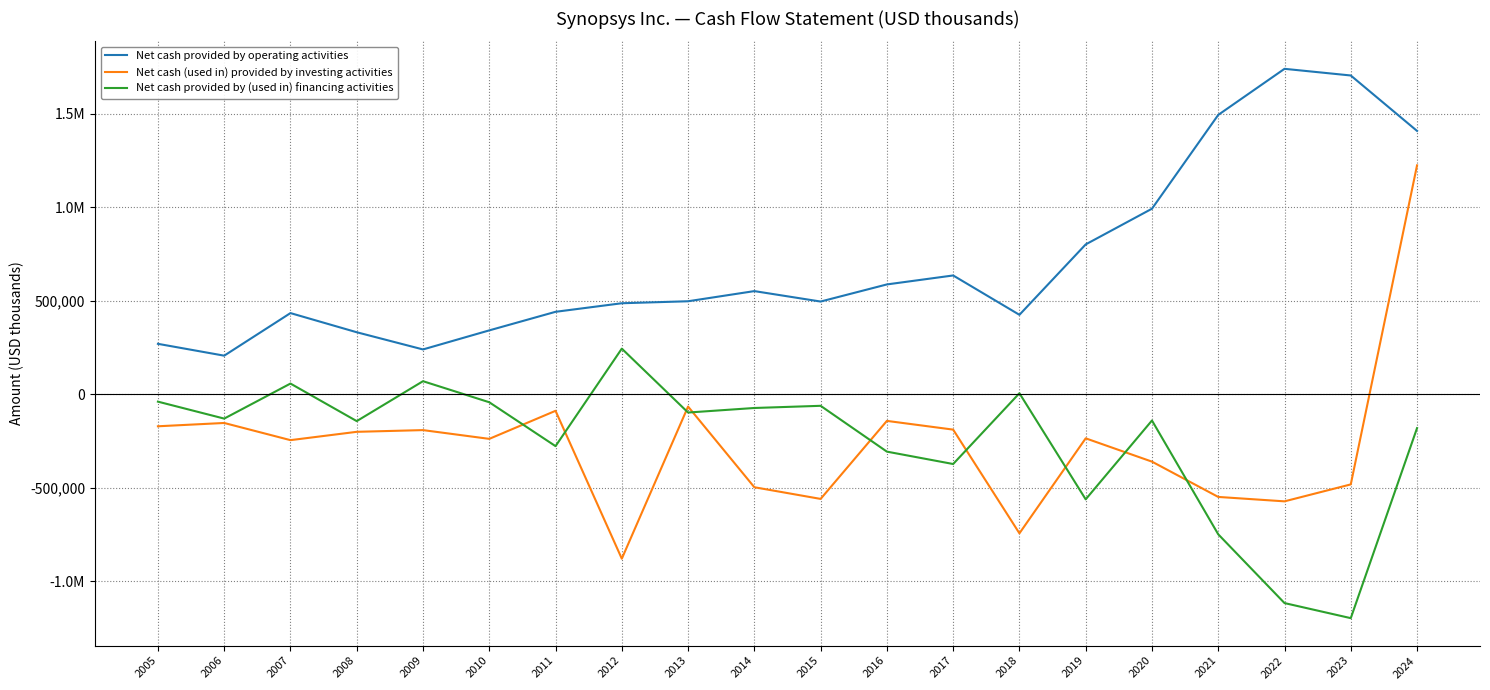

What are all the series names shown in the legend?

Net cash provided by operating activities, Net cash (used in) provided by investing activities, Net cash provided by (used in) financing activities